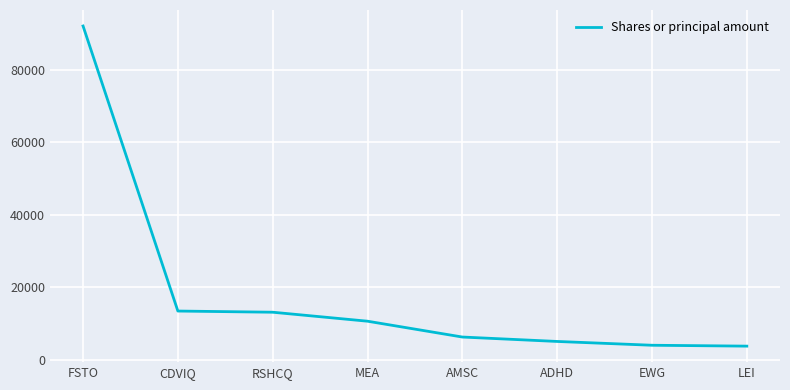

Is it true that the value at FSTO is 25936?

False